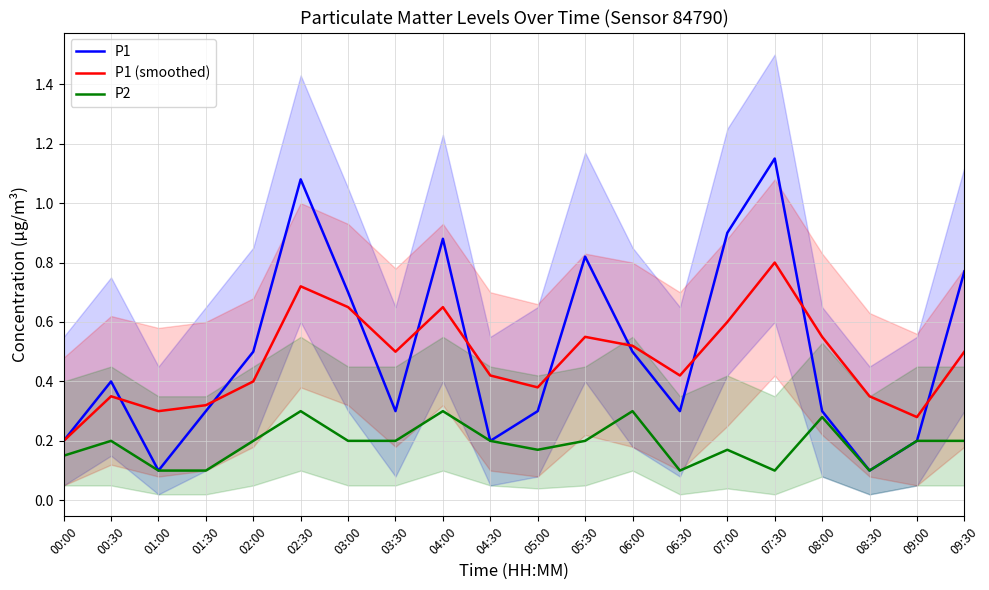

Reading left to right, list all the values displayed in this chart.

P1: 00:00=0.2	00:30=0.4	01:00=0.1	01:30=0.3	02:00=0.5	02:30=1.1	03:00=0.7	03:30=0.3	04:00=0.9	04:30=0.2	05:00=0.3	05:30=0.8	06:00=0.5	06:30=0.3	07:00=0.9	07:30=1.1	08:00=0.3	08:30=0.1	09:00=0.2	09:30=0.8
P1 (smoothed): 00:00=0.2	00:30=0.3	01:00=0.3	01:30=0.3	02:00=0.4	02:30=0.7	03:00=0.7	03:30=0.5	04:00=0.7	04:30=0.4	05:00=0.4	05:30=0.6	06:00=0.5	06:30=0.4	07:00=0.6	07:30=0.8	08:00=0.6	08:30=0.3	09:00=0.3	09:30=0.5
P2: 00:00=0.1	00:30=0.2	01:00=0.1	01:30=0.1	02:00=0.2	02:30=0.3	03:00=0.2	03:30=0.2	04:00=0.3	04:30=0.2	05:00=0.2	05:30=0.2	06:00=0.3	06:30=0.1	07:00=0.2	07:30=0.1	08:00=0.3	08:30=0.1	09:00=0.2	09:30=0.2